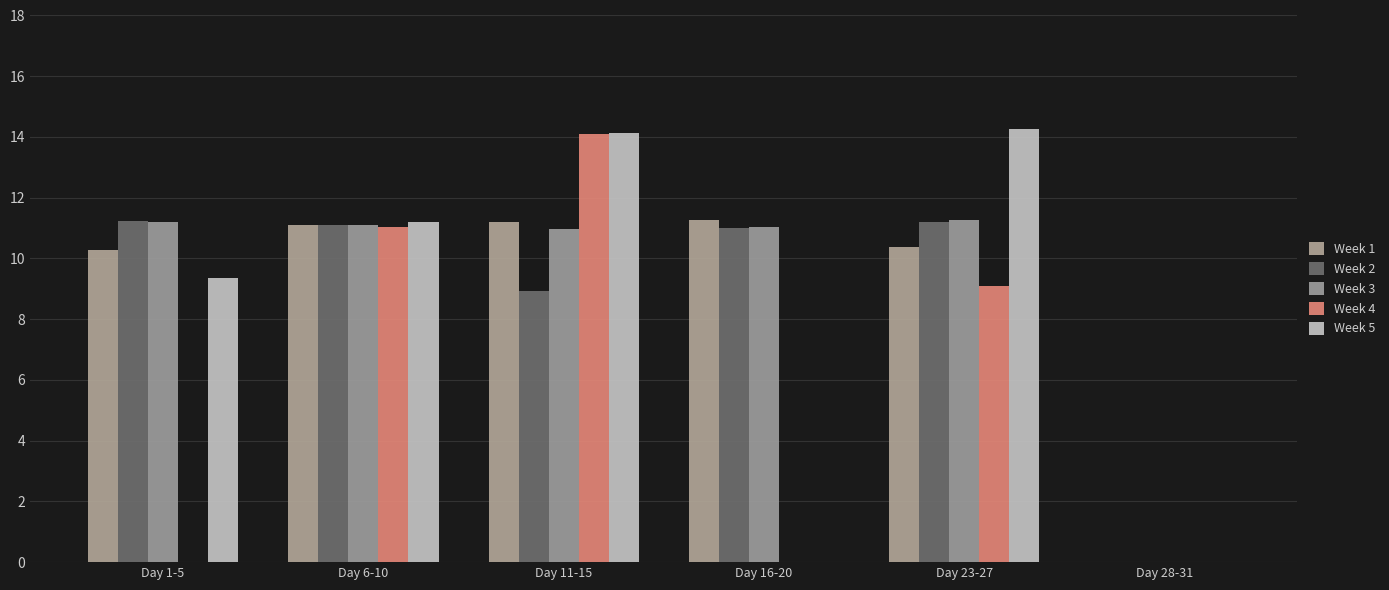

Rank the categories by Week 3 value from lowest to highest.

Day 28-31, Day 11-15, Day 16-20, Day 6-10, Day 1-5, Day 23-27